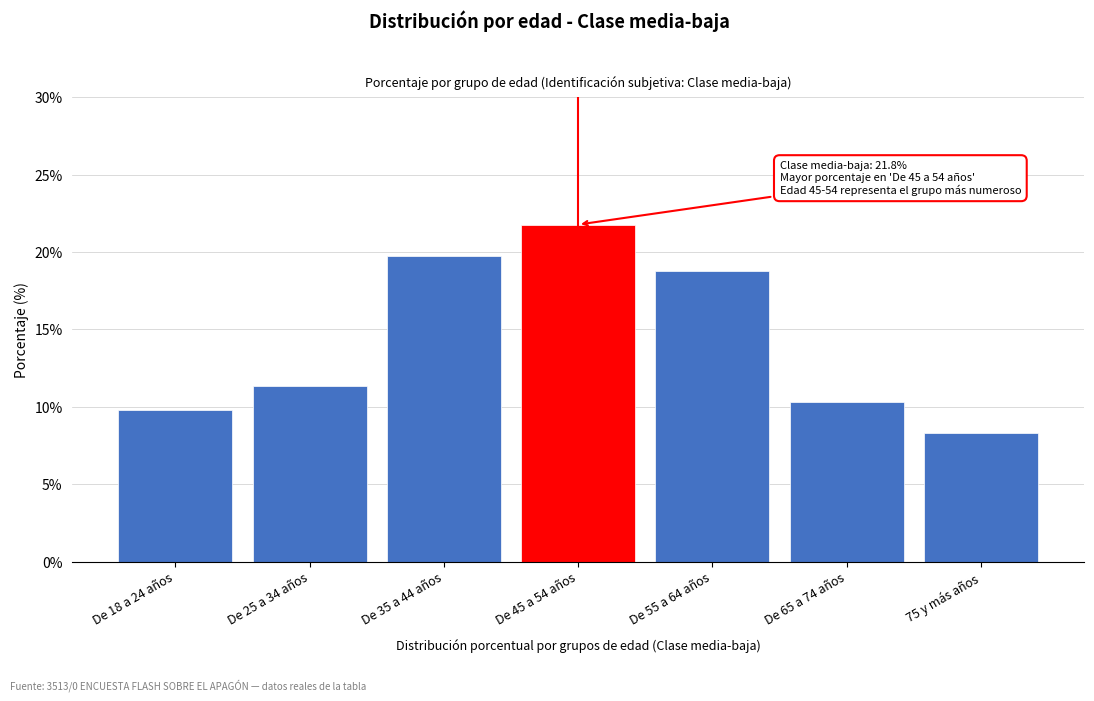

Reading left to right, list all the values displayed in this chart.

9.8	11.4	19.7	21.8	18.8	10.3	8.3